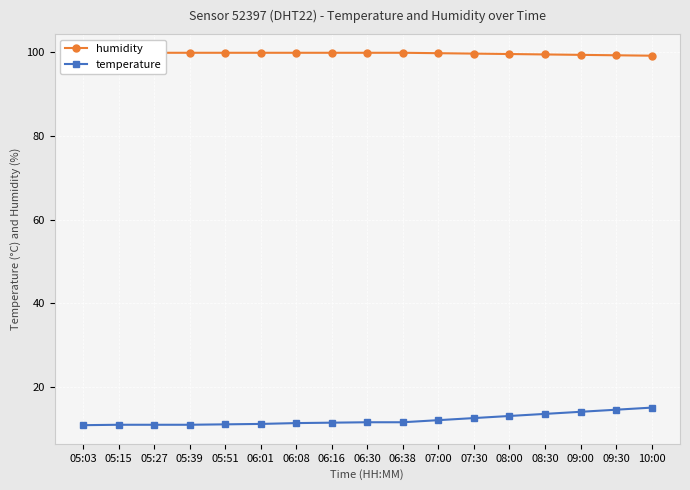

How many values in the temperature series exceed 11?

12